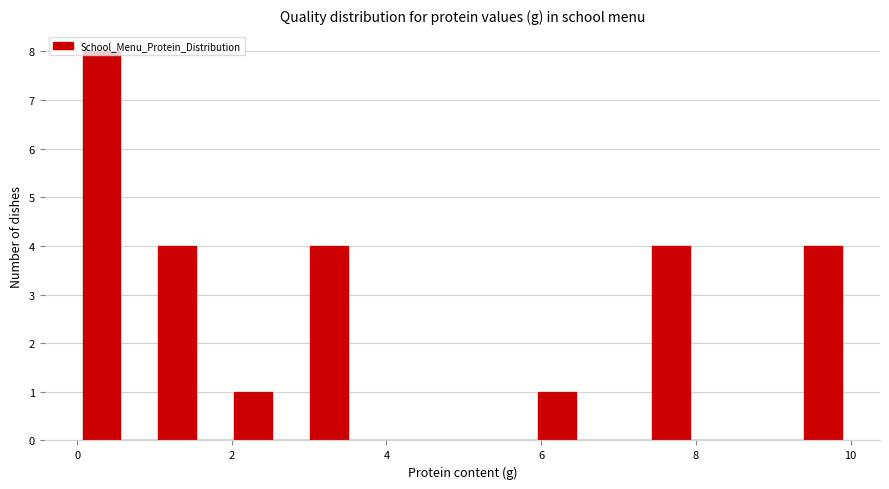

Read against the x-axis, roughly where is the centre of the tallest bar?

0.4